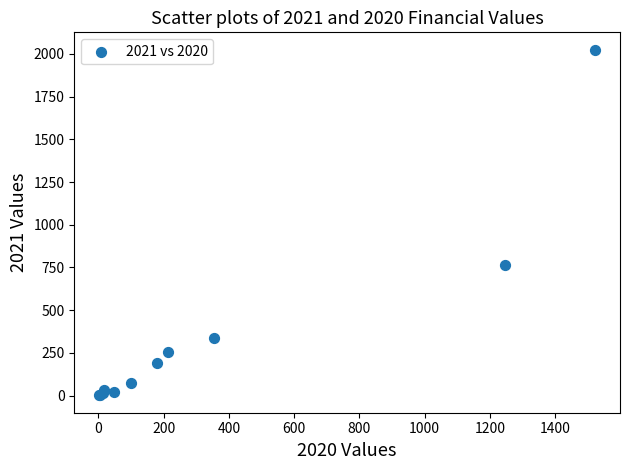

What Y value in the scatter plot is closest to 1013?

763.6